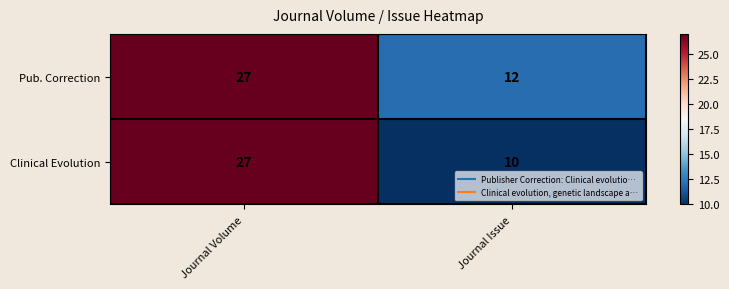

Reading left to right, what are all the values shown in this chart?

Pub. Correction: 27	12
Clinical Evolution: 27	10